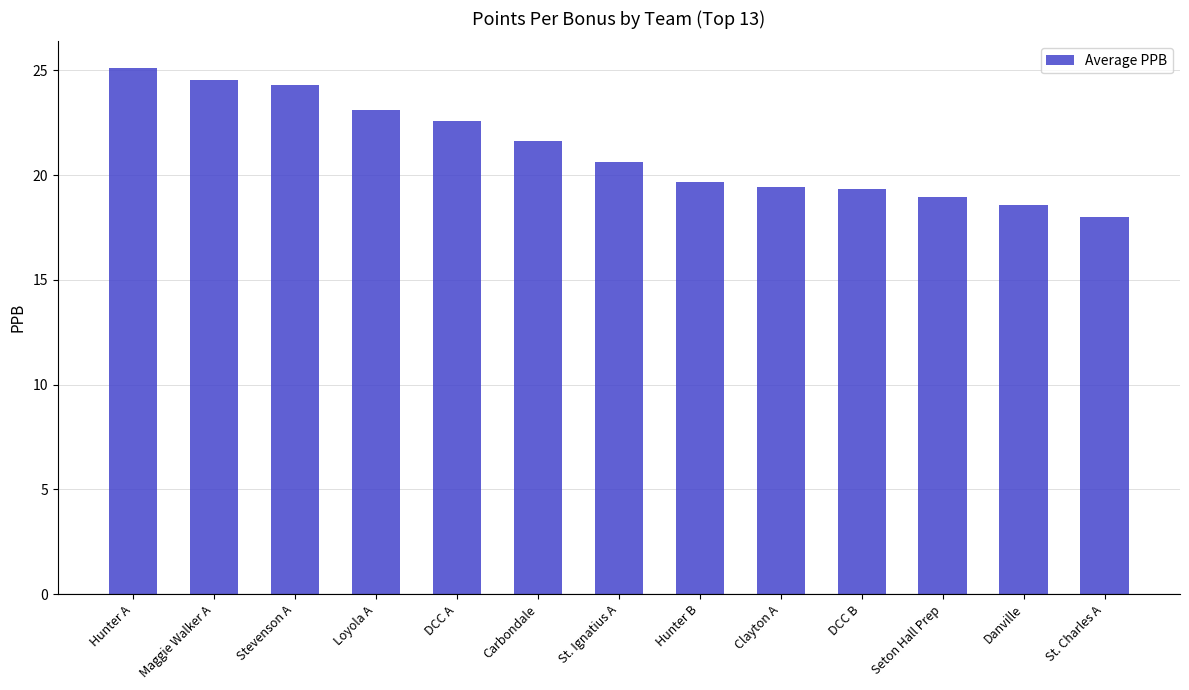

Is it true that the value at Maggie Walker A is 24.6?

True